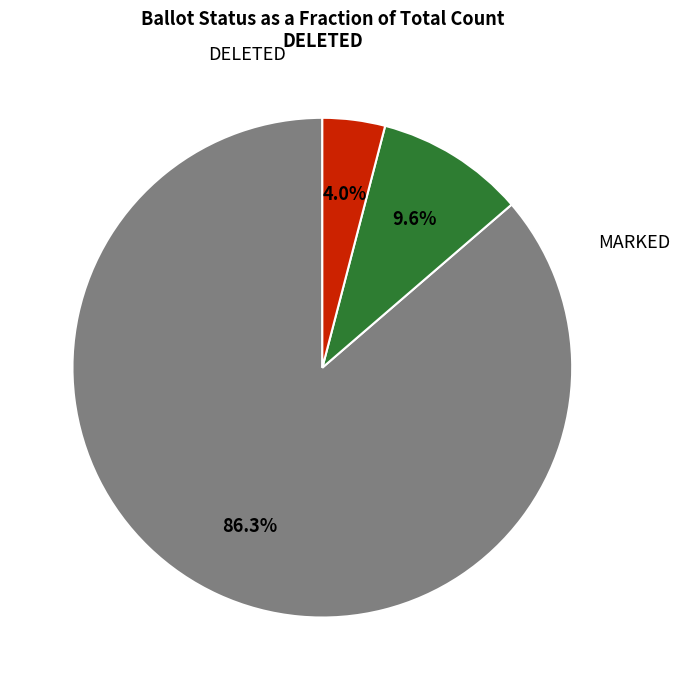

Does any single category account for the majority?

Yes